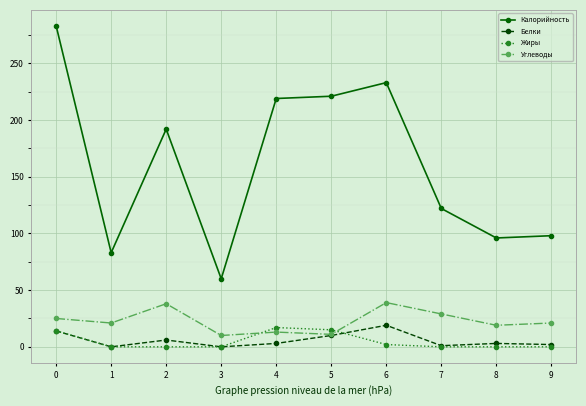

What is the difference between the highest and lowest values at 2?

192